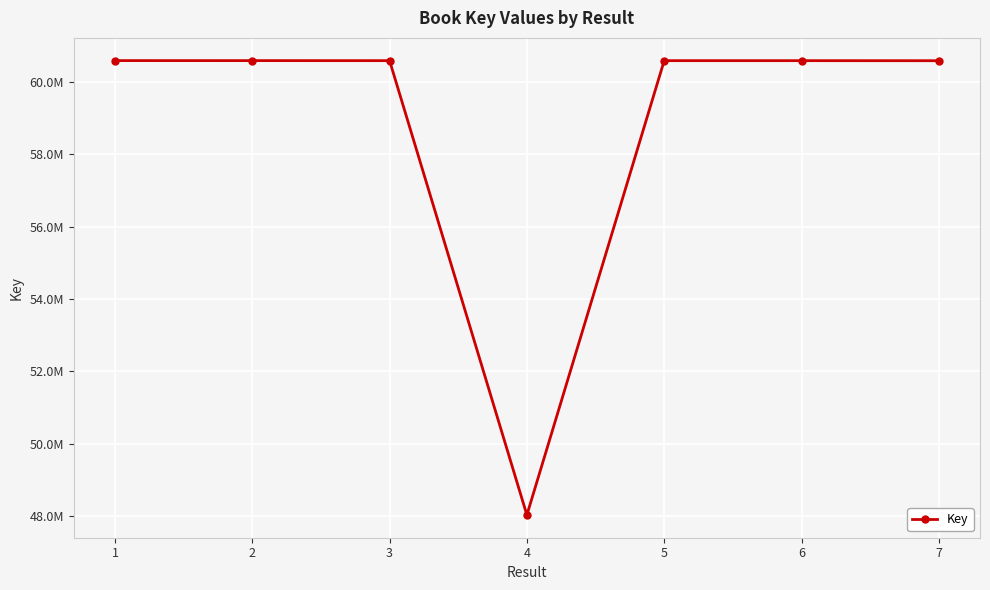

Is this an area chart (filled region under the line)?

No